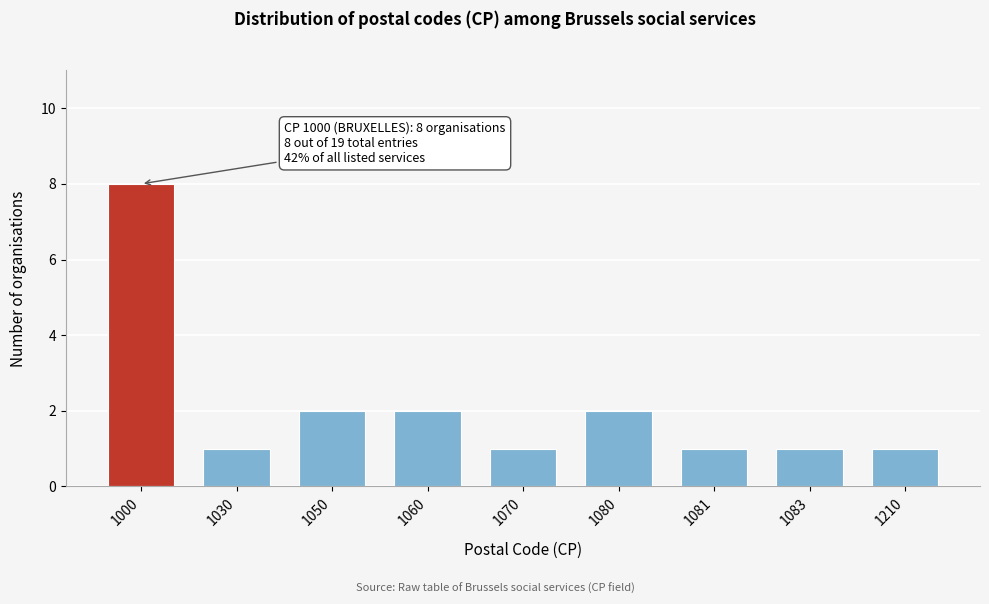

Reading left to right, transcribe all the data shown in this chart.

8	1	2	2	1	2	1	1	1